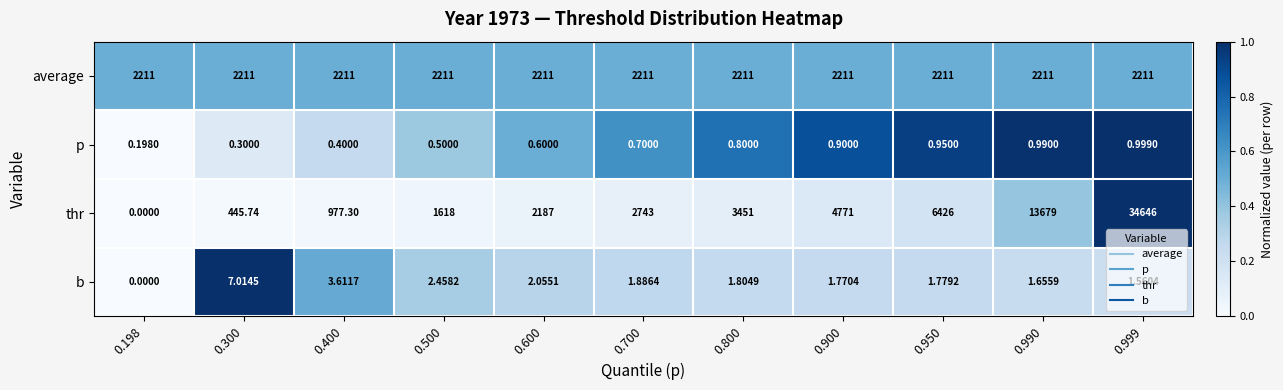

At 0.600, list the series in order from largest to smallest.

average, thr, b, p